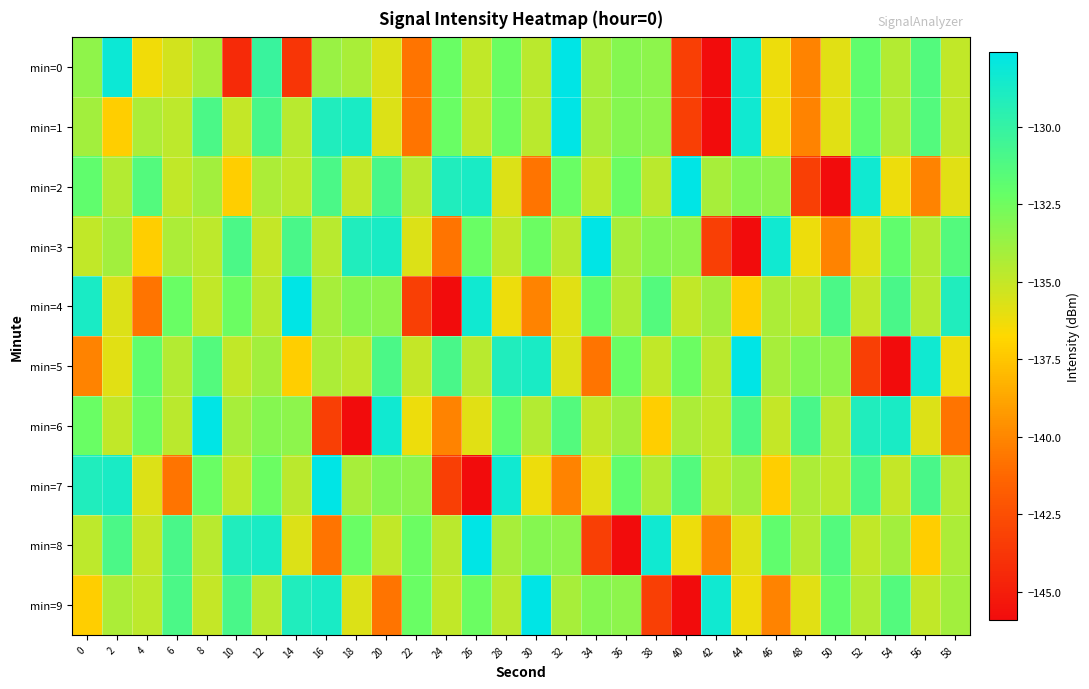

How many series are shown in this chart?

10